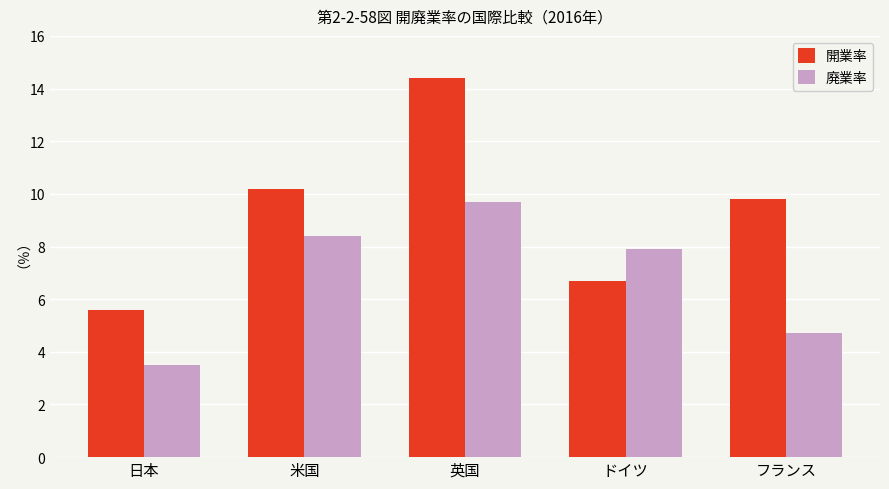

What is the label of the 4th bar from the right?

米国